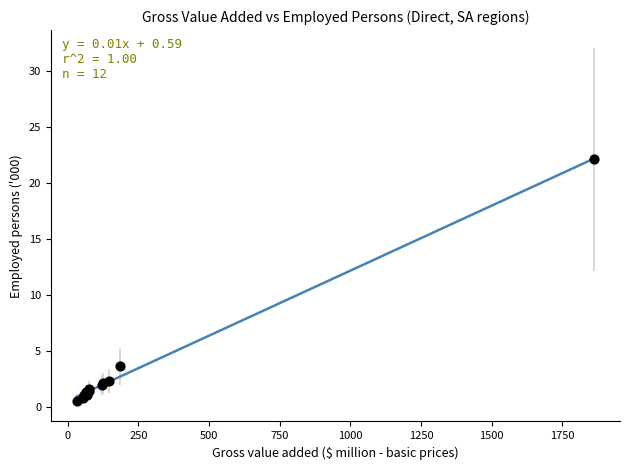

What Y value in the scatter plot is closest to 11?

3.7